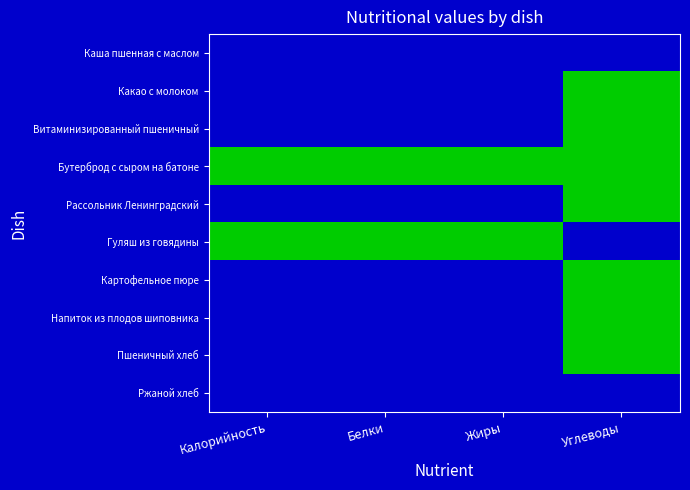

Reading left to right, what are all the values shown in this chart?

Каша пшенная с маслом: Калорийность=0	Белки=0	Жиры=0	Углеводы=0
Какао с молоком: Калорийность=0	Белки=0	Жиры=0	Углеводы=1
Витаминизированный пшеничный: Калорийность=0	Белки=0	Жиры=0	Углеводы=1
Бутерброд с сыром на батоне: Калорийность=1	Белки=1	Жиры=1	Углеводы=1
Рассольник Ленинградский: Калорийность=0	Белки=0	Жиры=0	Углеводы=1
Гуляш из говядины: Калорийность=1	Белки=1	Жиры=1	Углеводы=0
Картофельное пюре: Калорийность=0	Белки=0	Жиры=0	Углеводы=1
Напиток из плодов шиповника: Калорийность=0	Белки=0	Жиры=0	Углеводы=1
Пшеничный хлеб: Калорийность=0	Белки=0	Жиры=0	Углеводы=1
Ржаной хлеб: Калорийность=0	Белки=0	Жиры=0	Углеводы=0